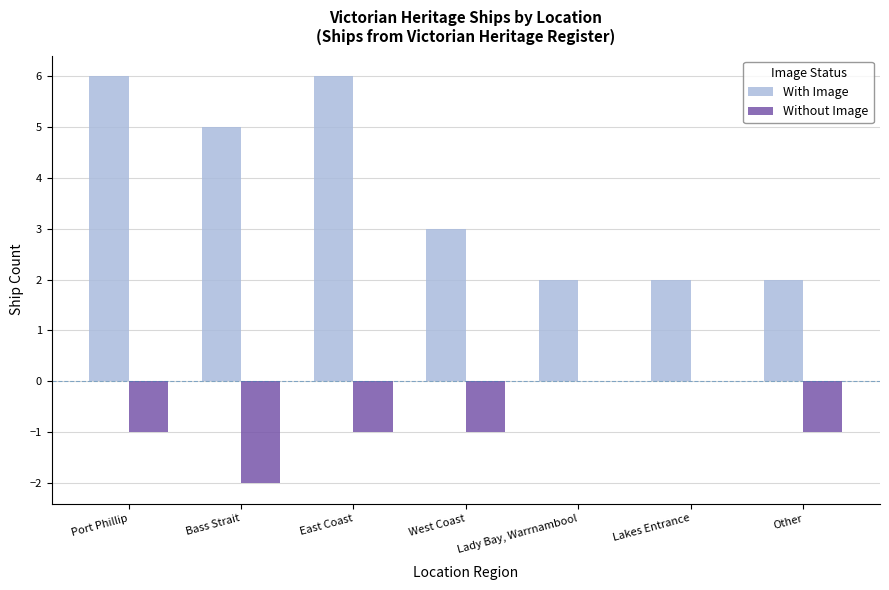

Are the bars horizontal?

No